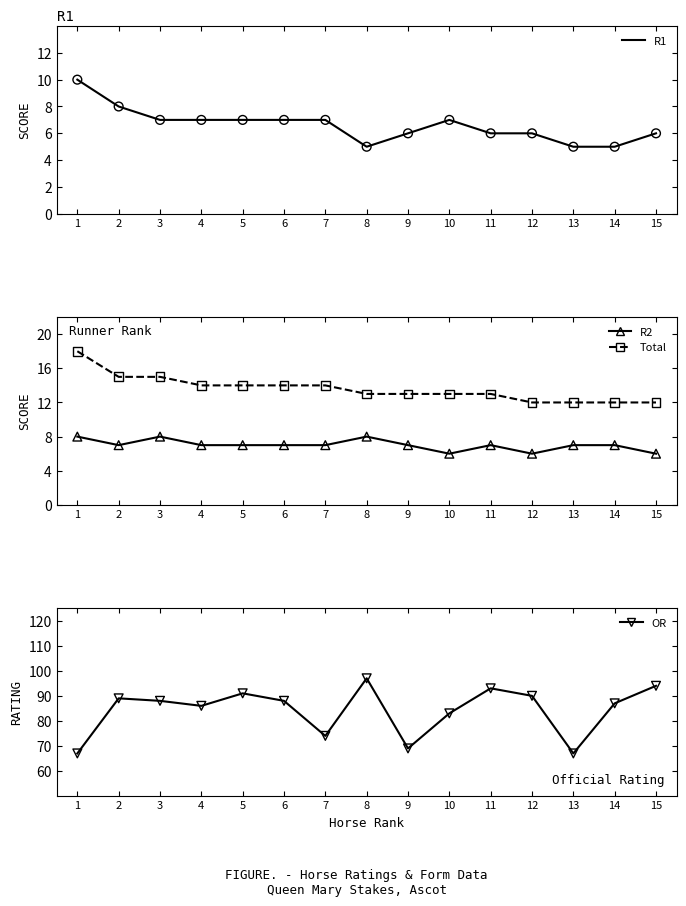

At how many categories does at least one series exceed 7?

15